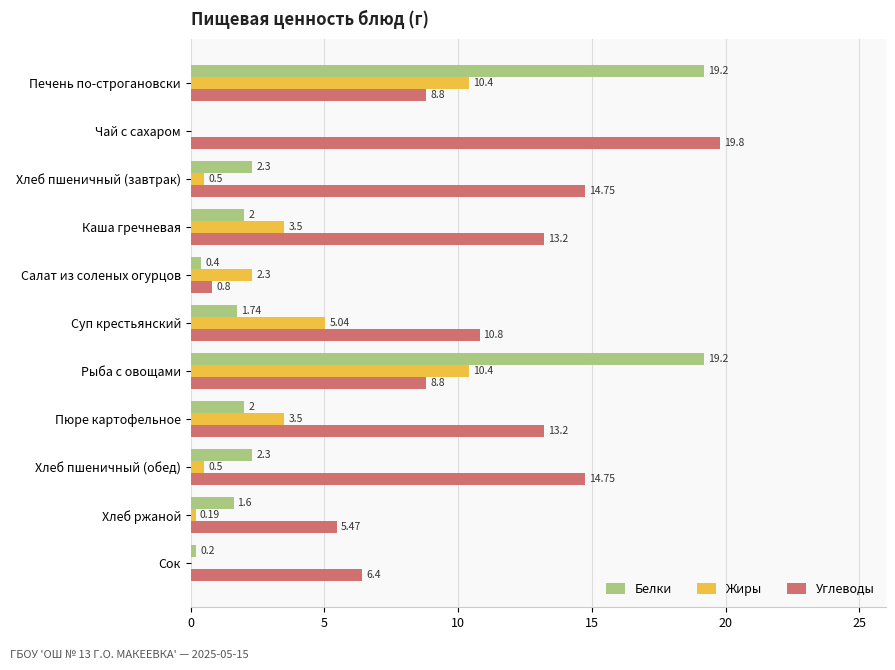

How many values in the Углеводы series exceed 10?

6